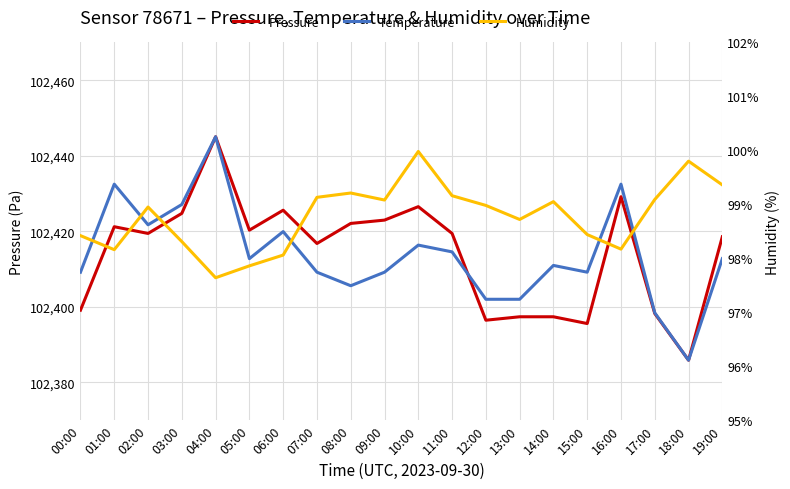

What position from the right is 07:00?

13